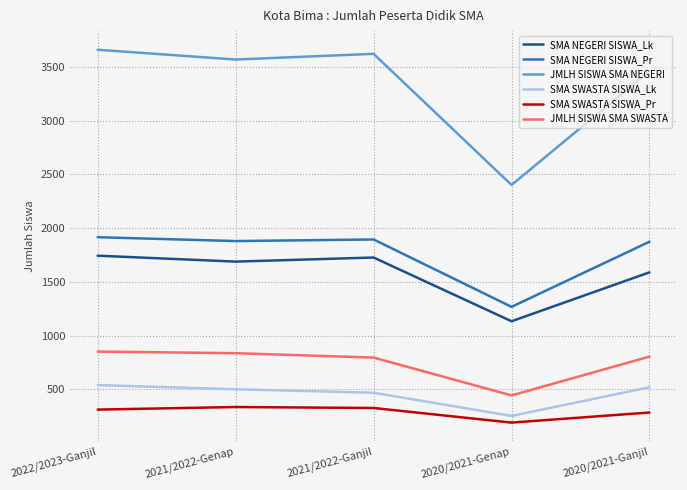

What is the approximate value of JMLH SISWA SMA NEGERI at 2022/2023-Ganjil, to the nearest 10?

3660